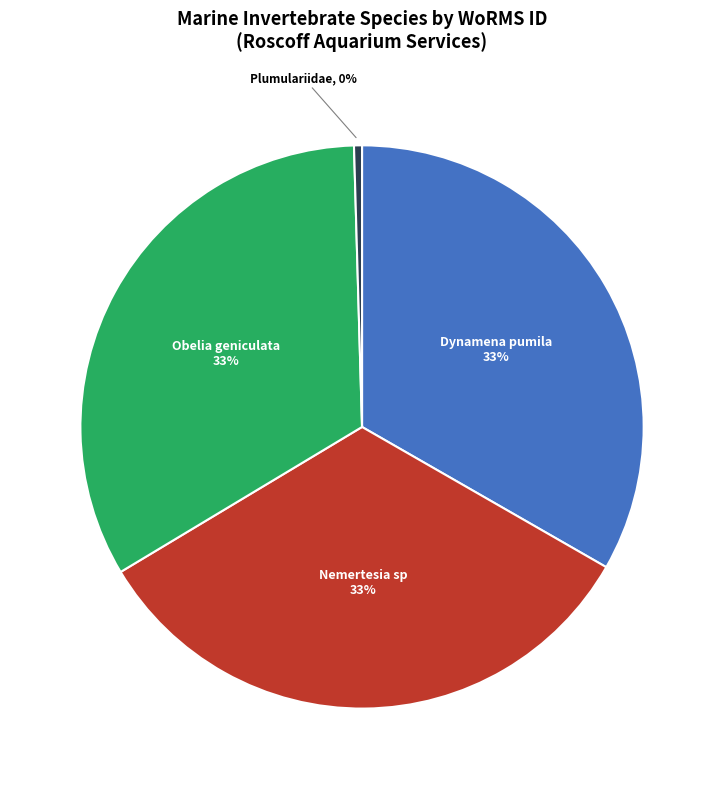

Does any single category account for the majority?

No